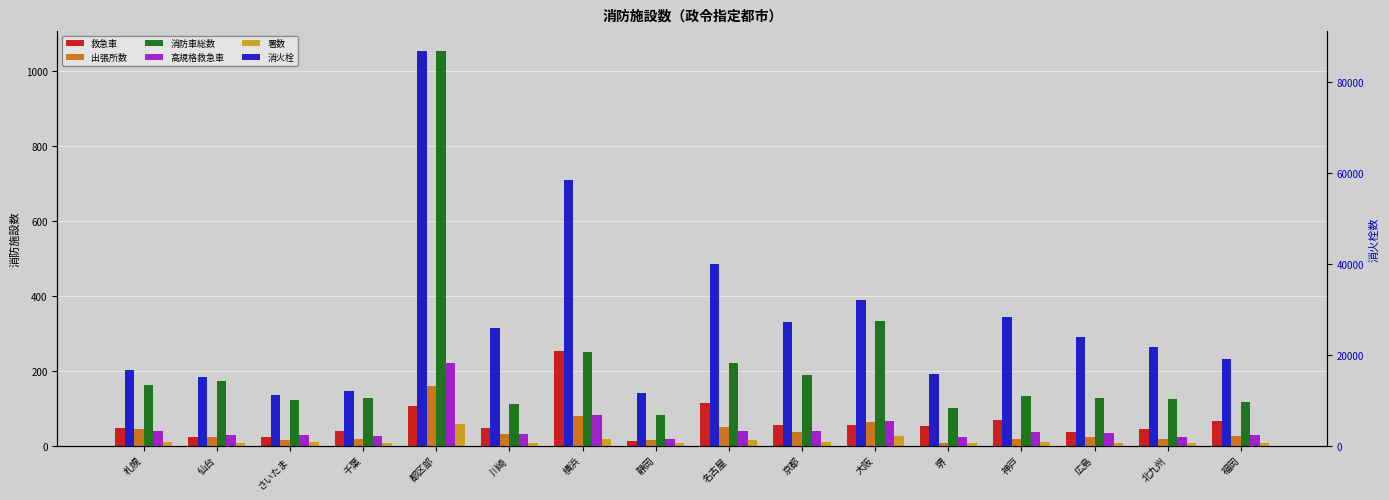

What is the average value of the 署数 series?

13